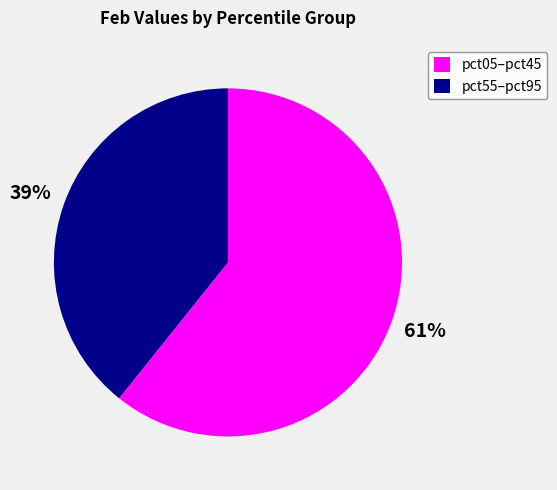

To the nearest percent, what is the average slice percentage?

50%